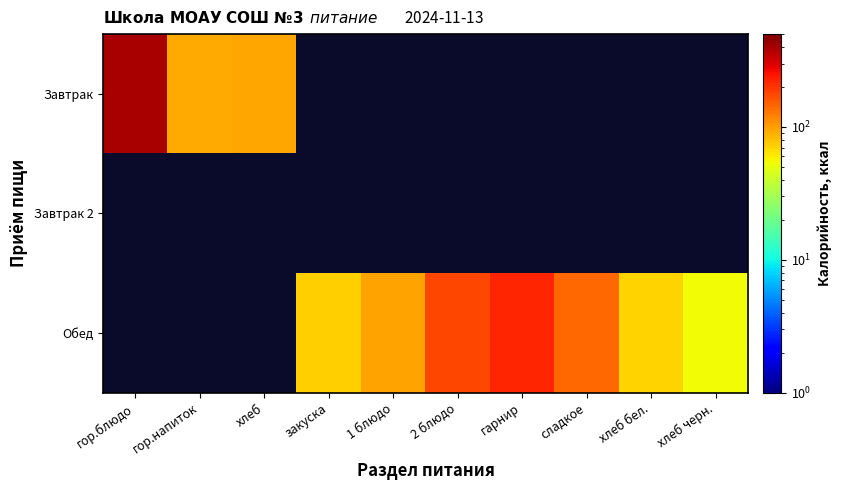

Which series has the widest spread of values?

Завтрак